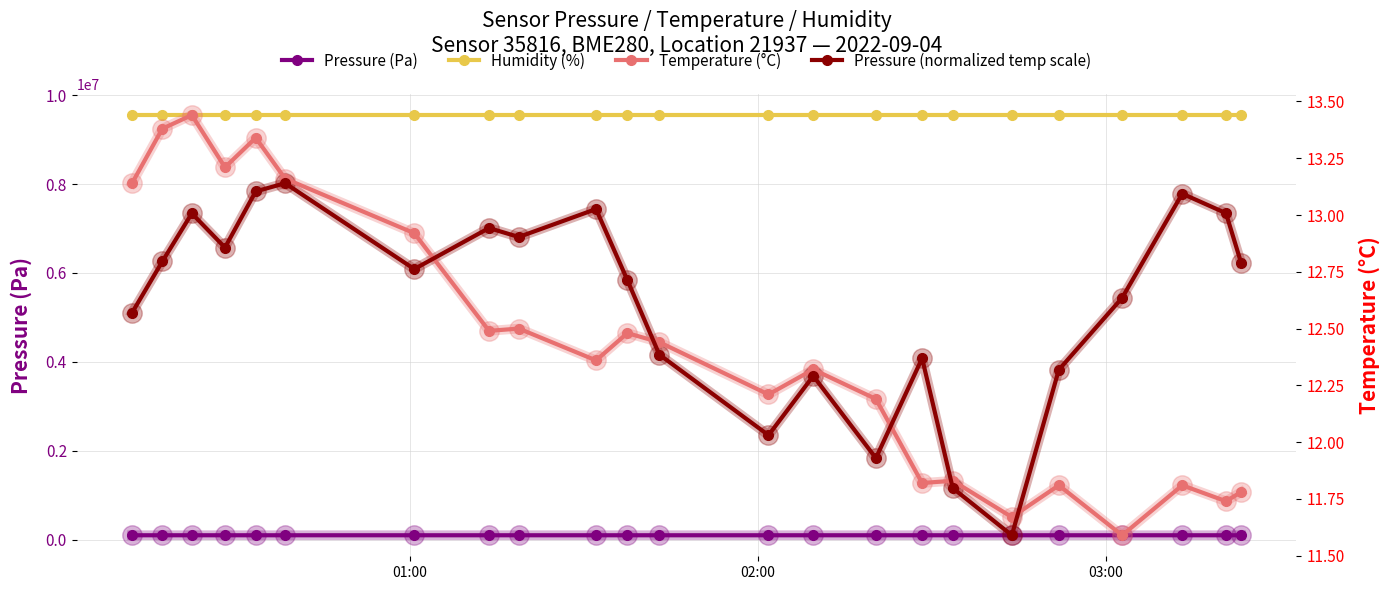

True or false: Humidity (%) and Pressure (Pa) cross at least once.

False